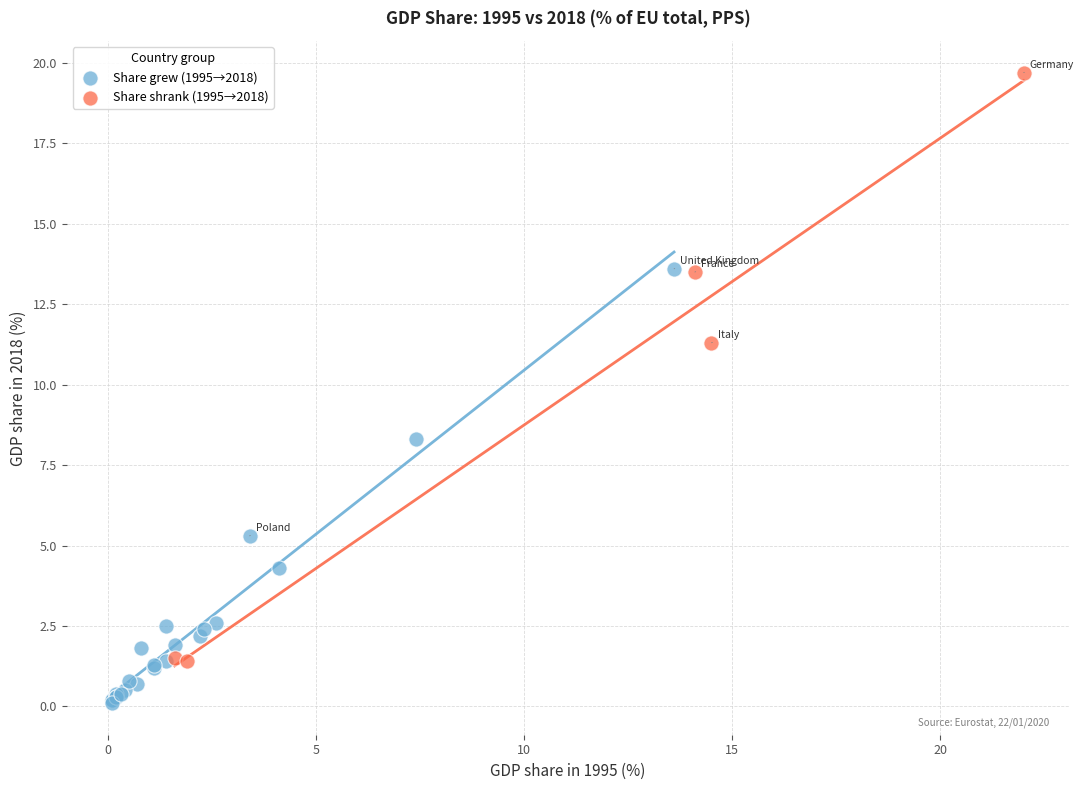

Which series contains the lowest Y value?

Share grew (1995→2018)